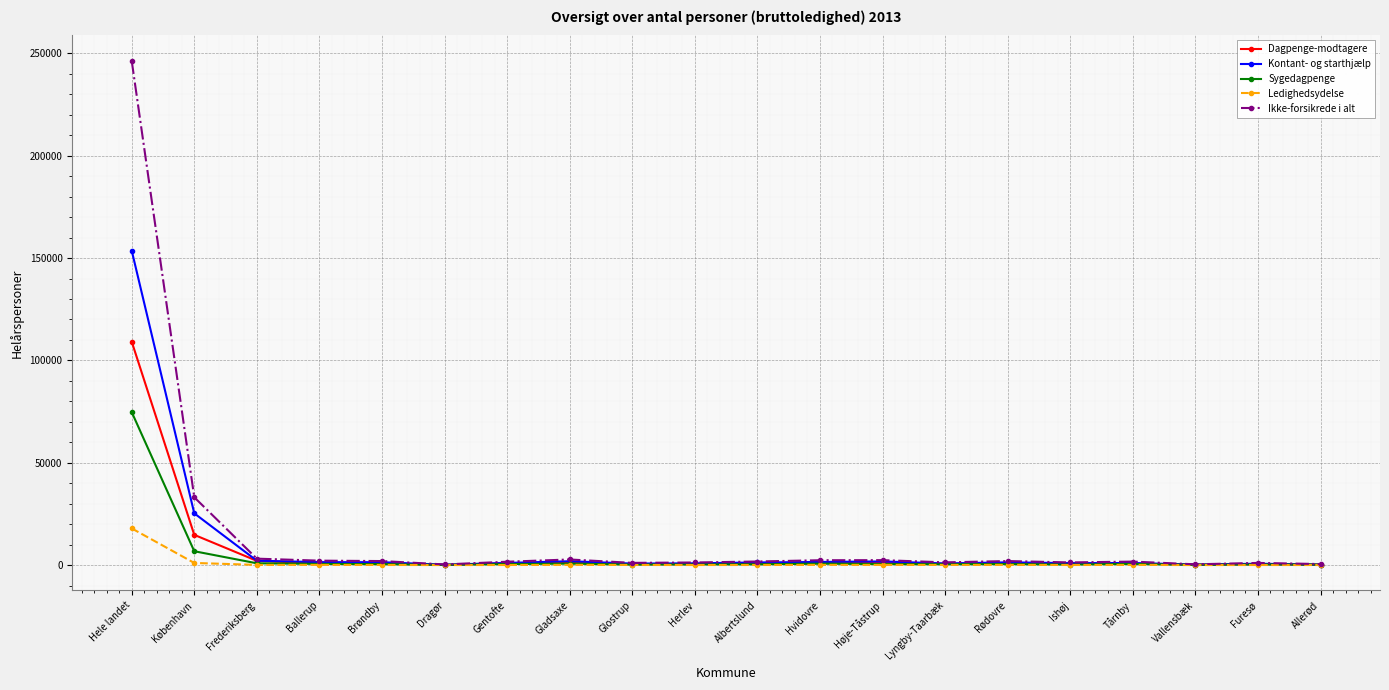

What is the label of the 8th point from the right?

Høje-Tåstrup